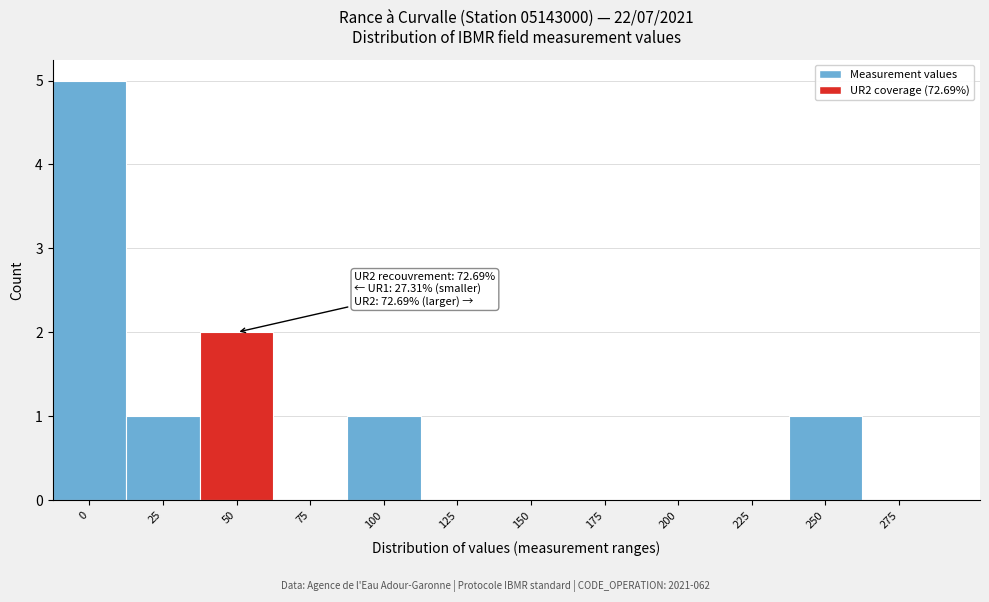

Reading left to right, extract all data points from this chart.

0=5	25=1	50=2	75=0	100=1	125=0	150=0	175=0	200=0	225=0	250=1	275=0